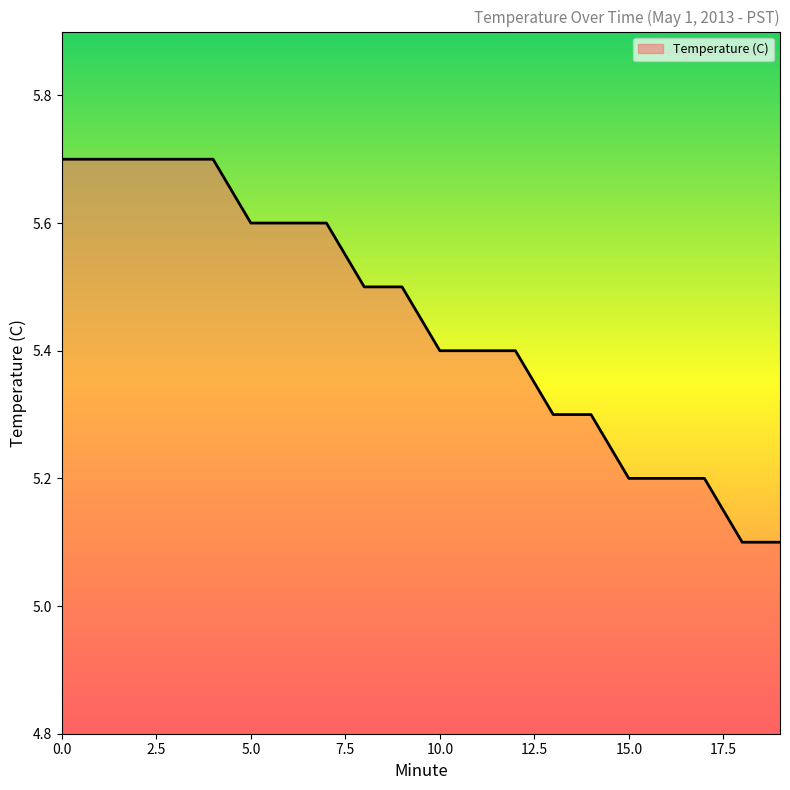

Count the number of categories in the chart.

20